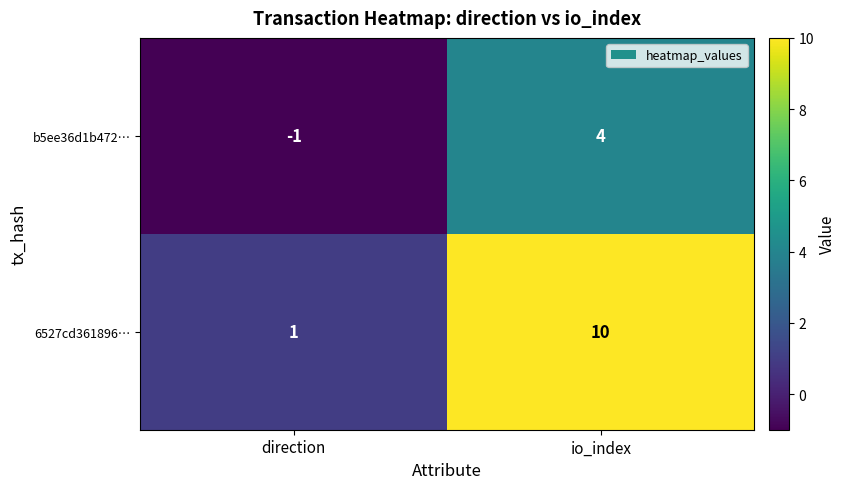

Reading left to right, extract all data points from this chart.

b5ee36d1b472…: -1	4
6527cd361896…: 1	10